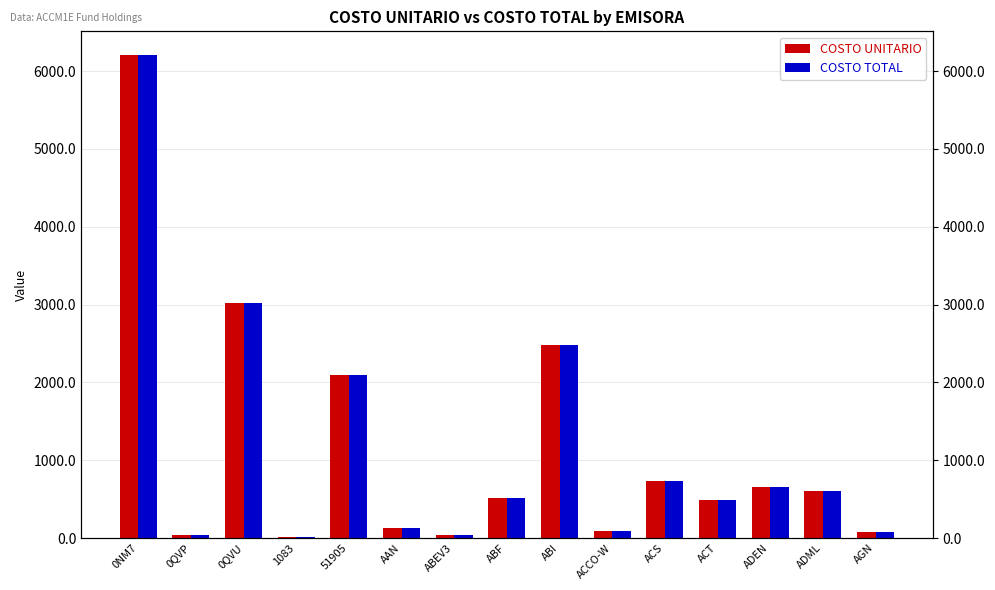

Rank the categories by COSTO UNITARIO value from highest to lowest.

0NM7, 0QVU, ABI, 51905, ACS, ADEN, ADML, ABF, ACT, AAN, ACCO-W, AGN, 0QVP, ABEV3, 1083